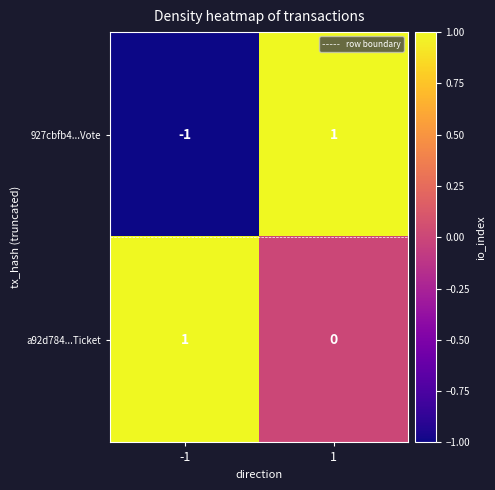

The 927cbfb4...Vote series shows -1 at -1. True or false?

True